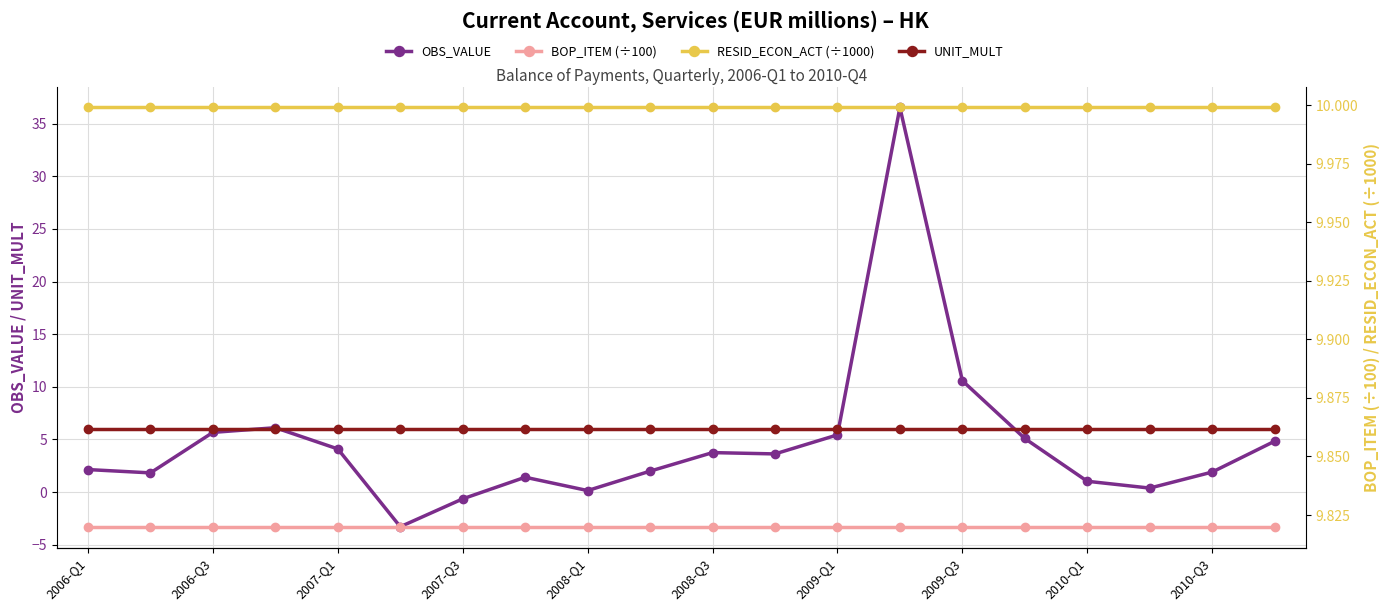

Count the number of data series in this chart.

4